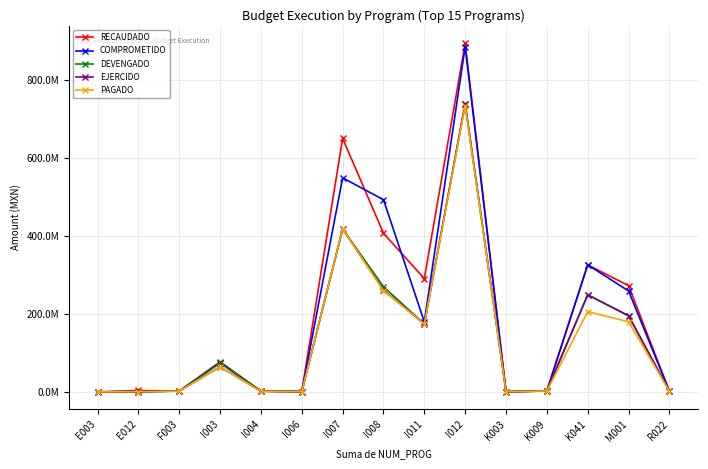

The PAGADO series shows 4003304.6 at I004. True or false?

False